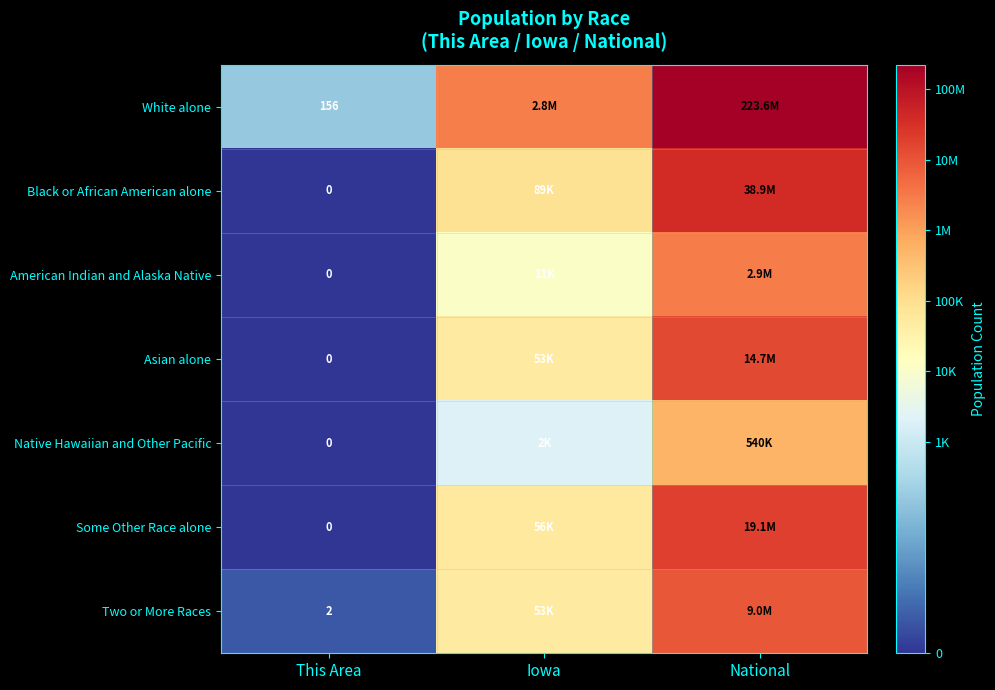

What is the total value across all series at This Area?

158.0